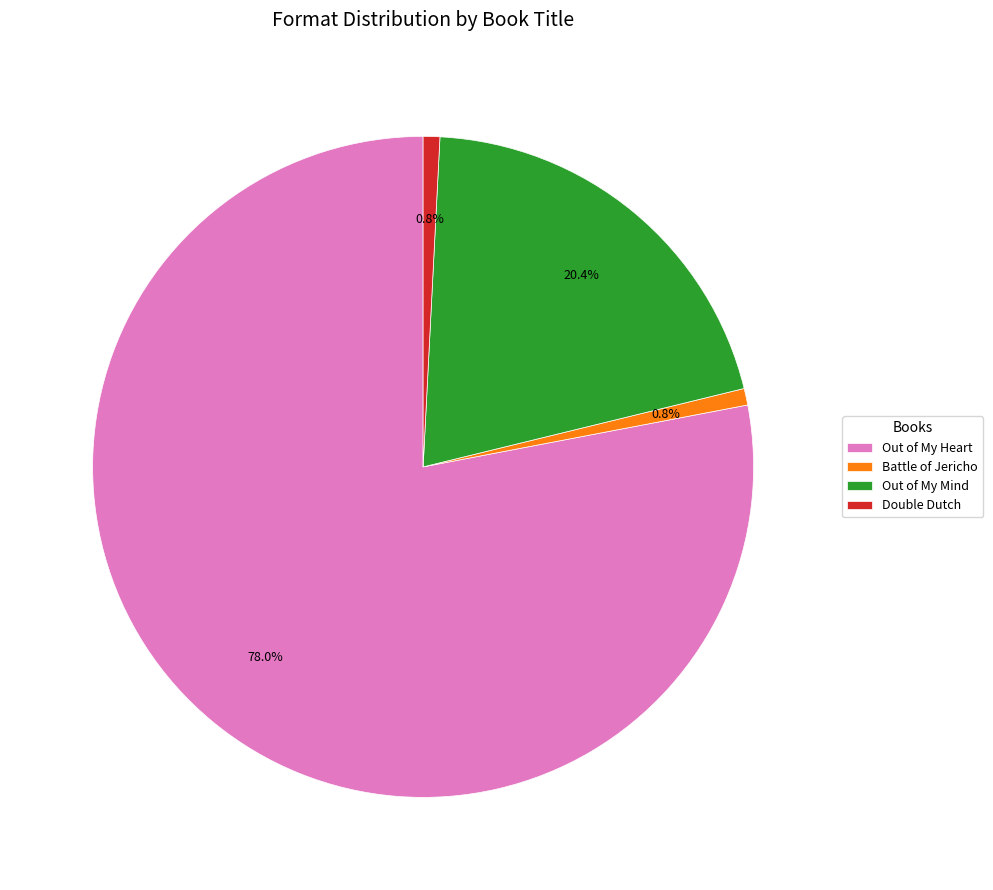

What is the majority slice?

Out of My Heart